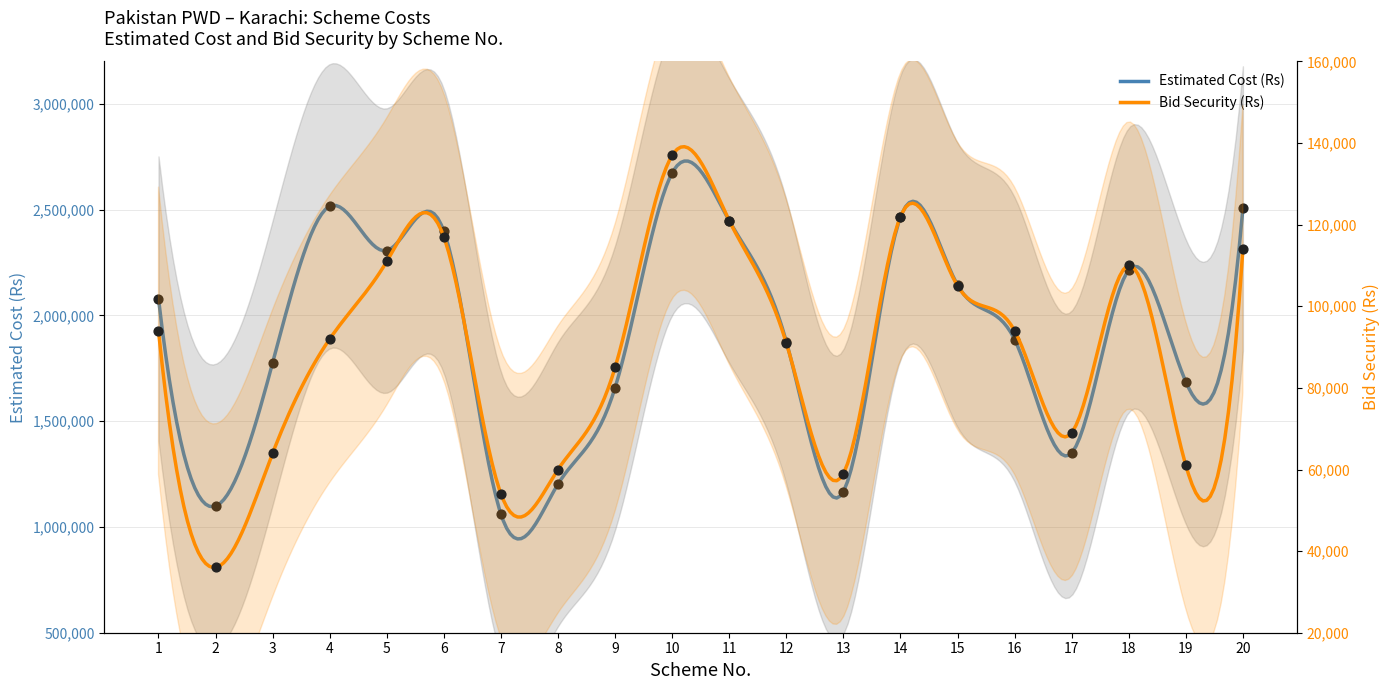

At how many categories does at least one series exceed 2024862?

10